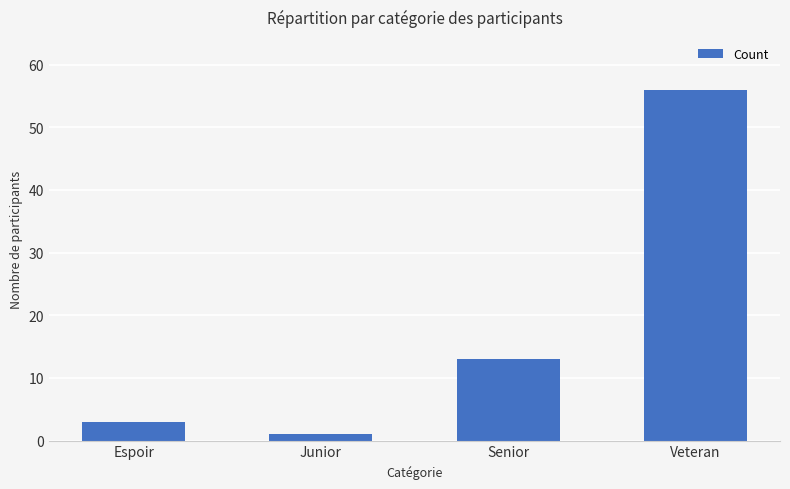

At which label is the value closest to 28?

Senior